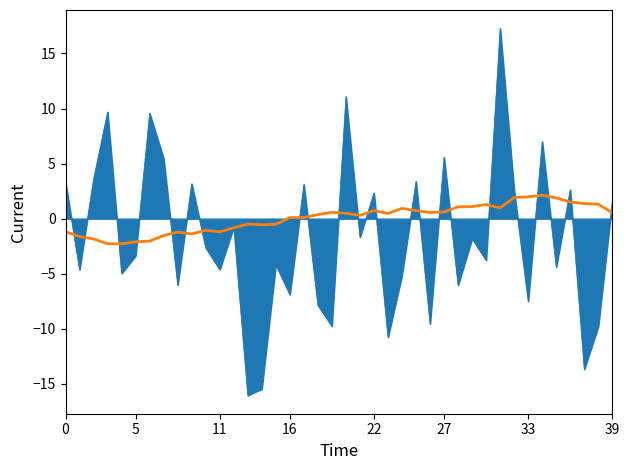

What is the smallest value displayed?

-16.0